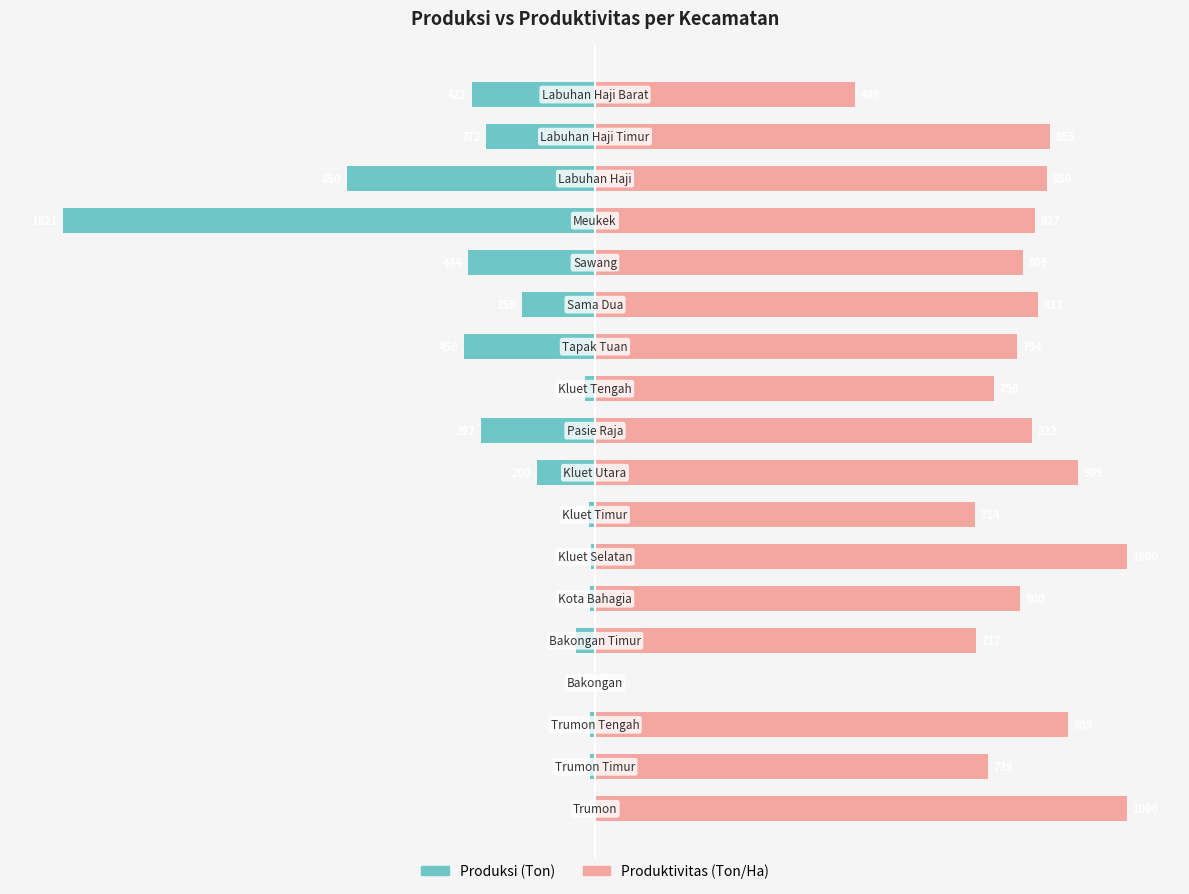

How many distinct data groups are displayed?

2